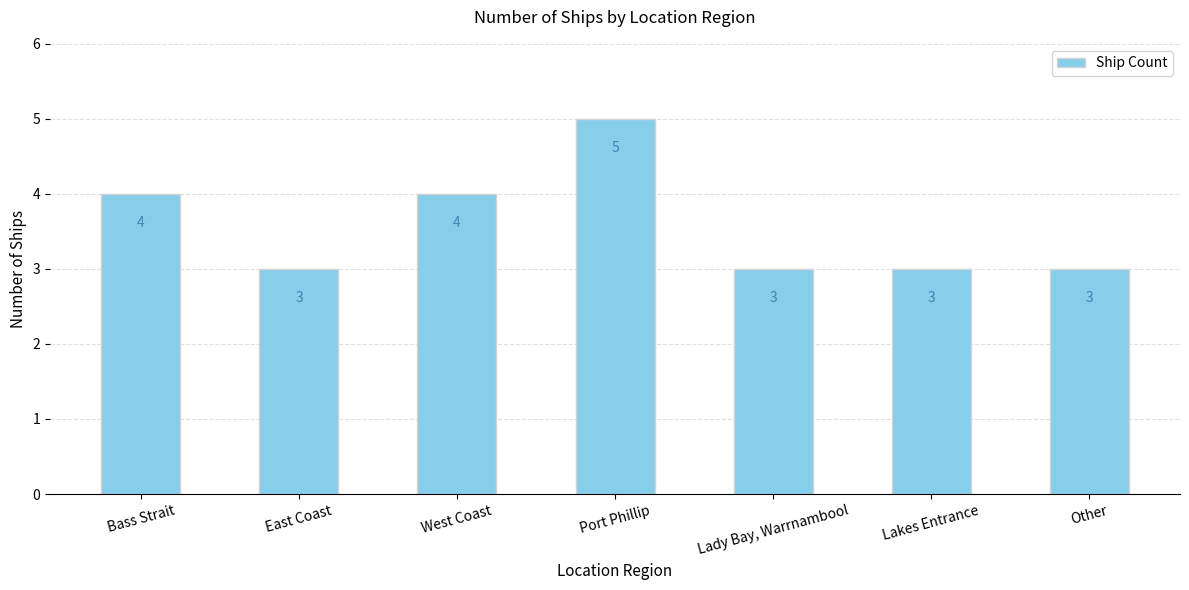

What is the label of the 5th bar from the left?

Lady Bay, Warrnambool